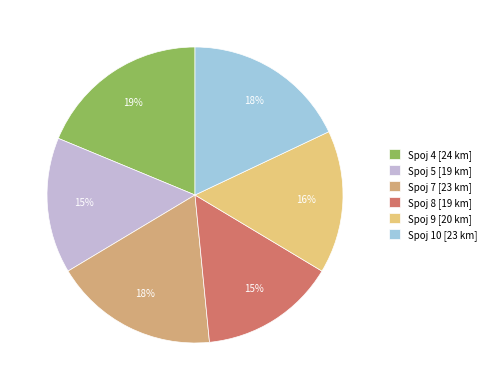

Count the number of slices in the pie.

6